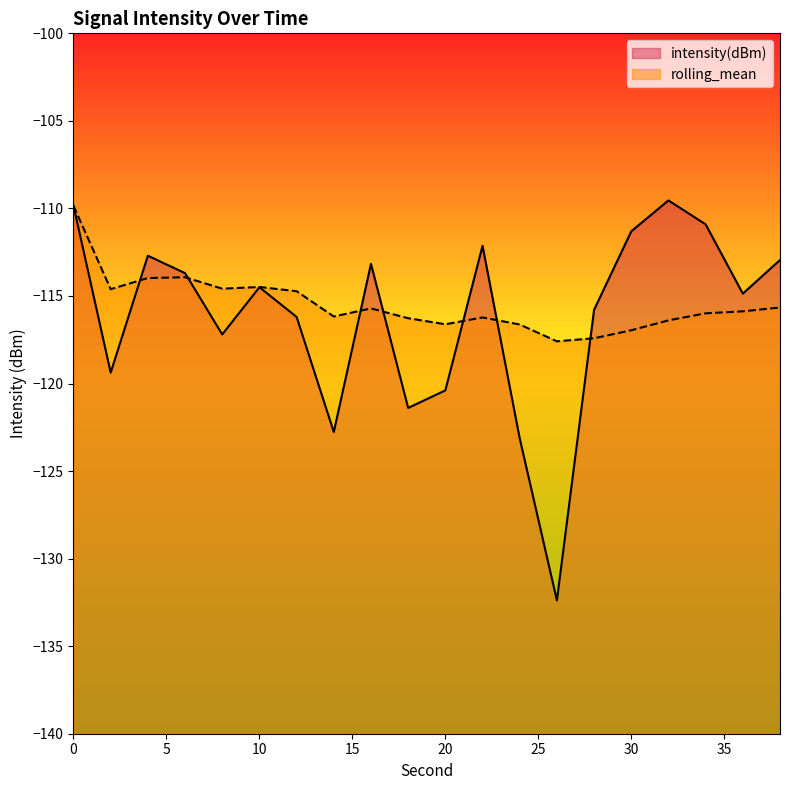

At 4, list the series in order from smallest to largest.

rolling_mean, intensity(dBm)